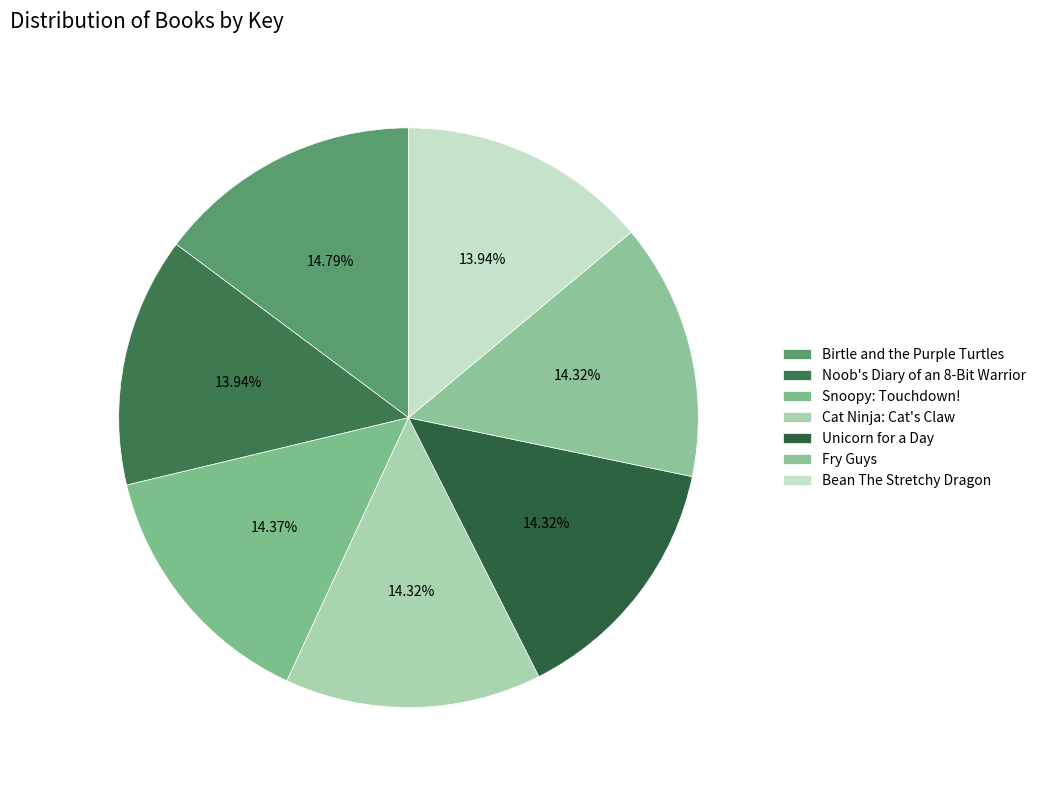

How many slices are in this pie chart?

7